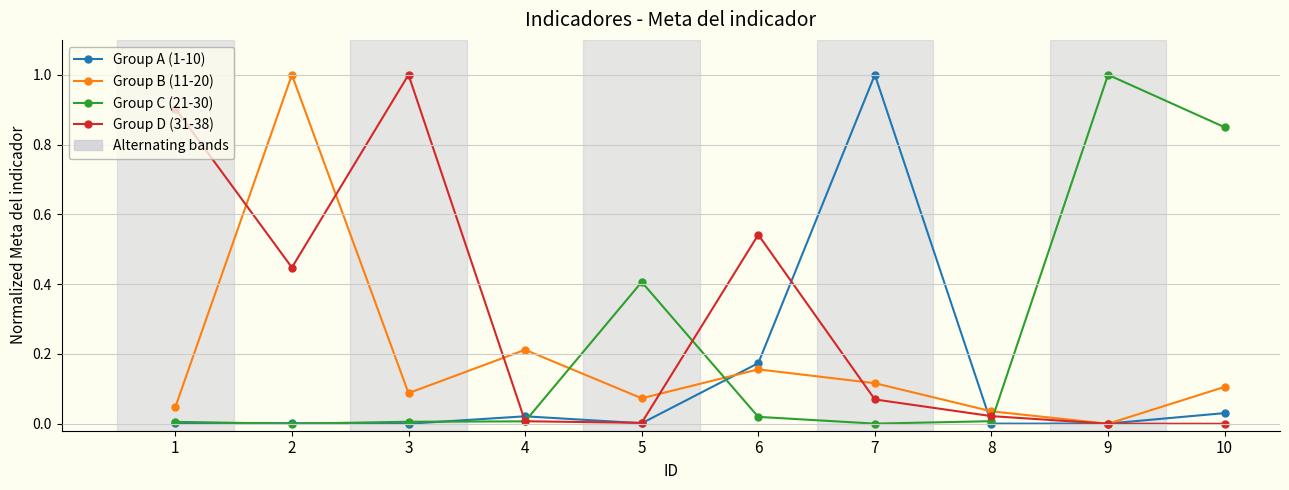

True or false: Group B (11-20) has more than 0 interior local peaks.

True